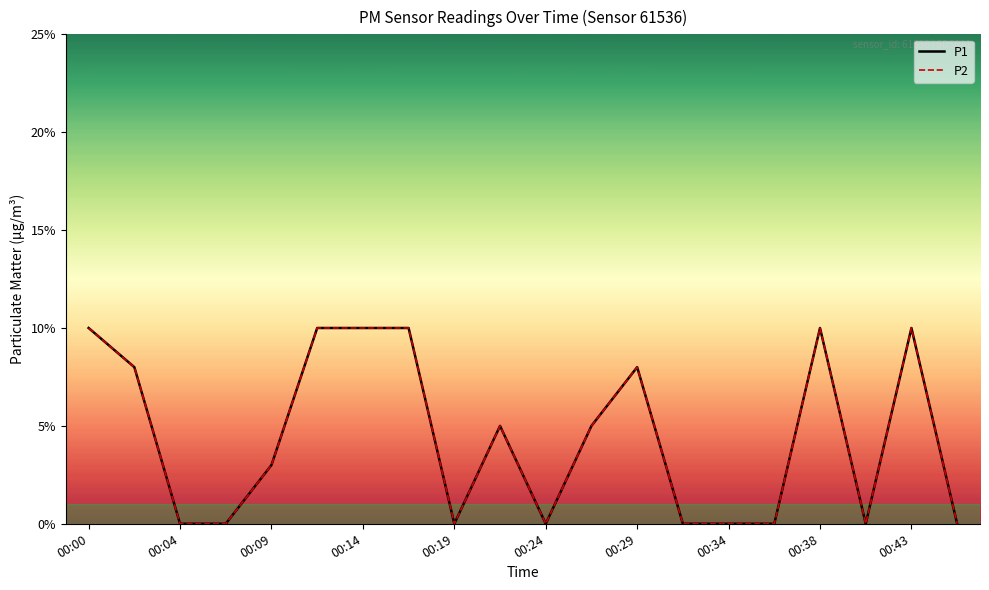

True or false: P1 has more than 2 points higher than both neighbors.

True